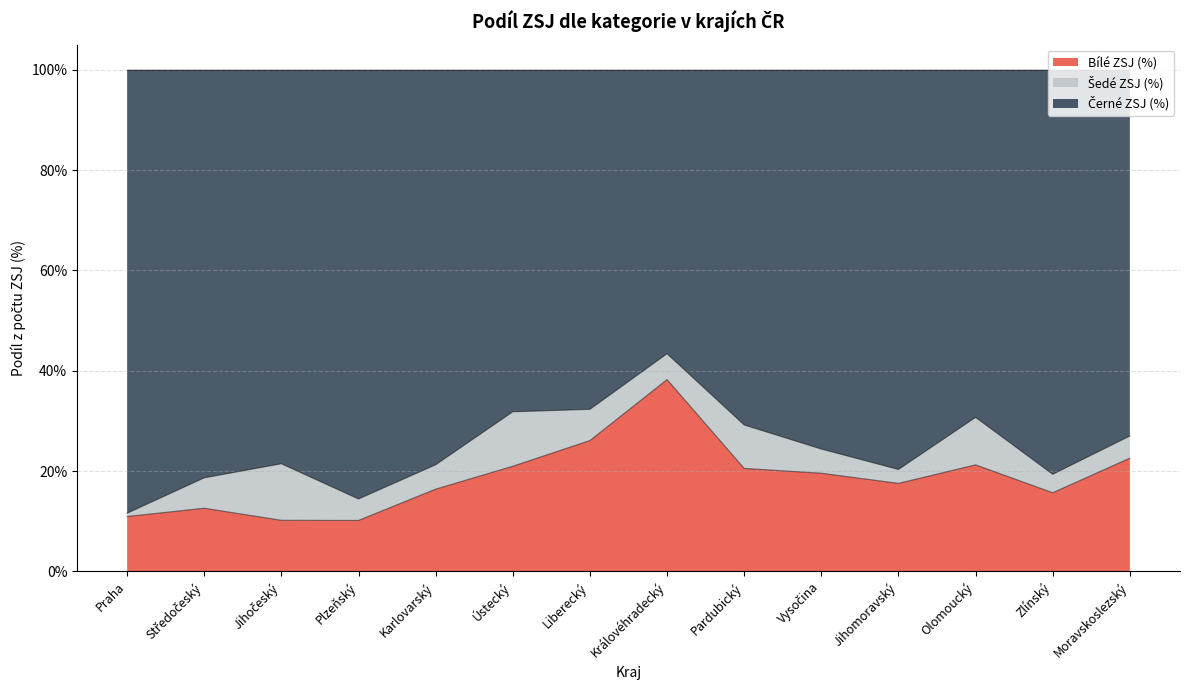

What position from the right is Liberecký?

8